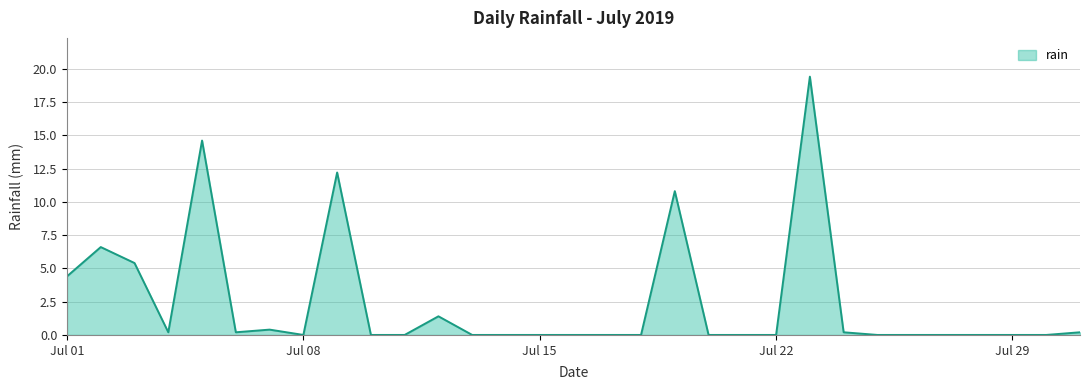

What is the difference between the maximum and minimum values?

19.4